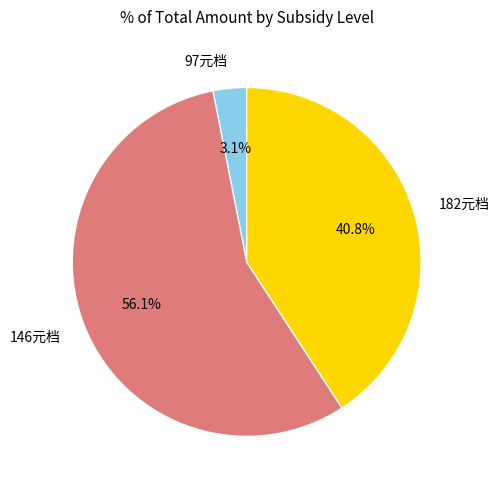

Which slice is the largest?

146元档